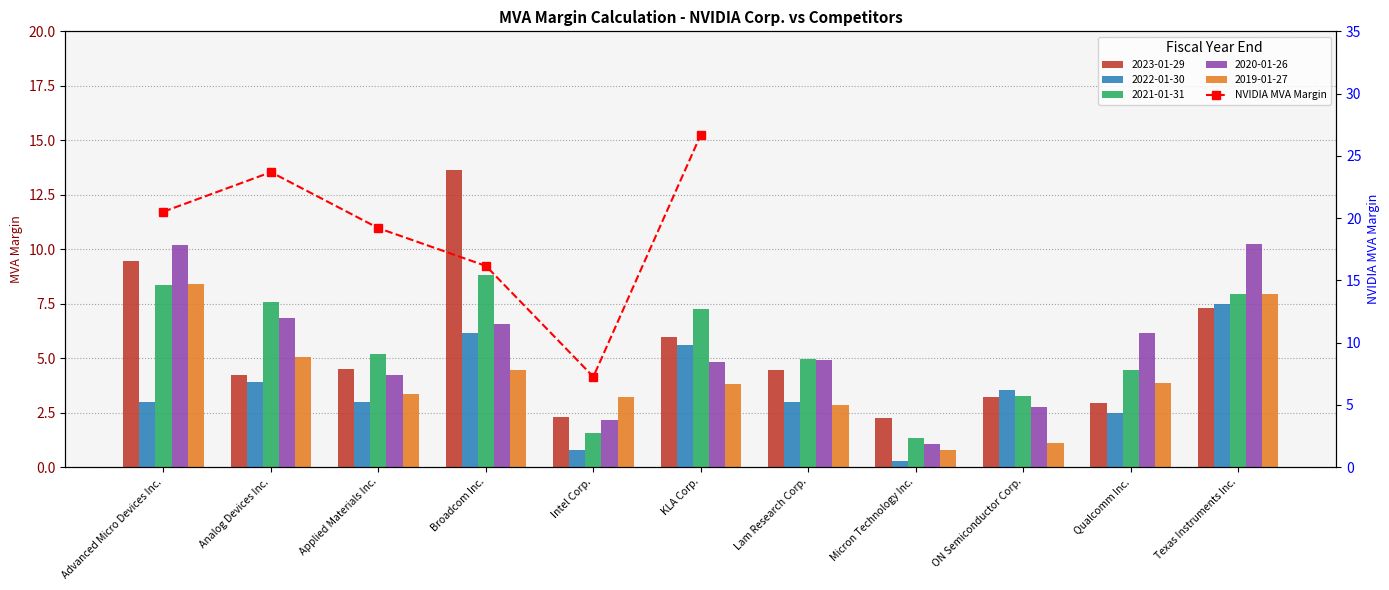

Where is the data nearest to the value 16?

Broadcom Inc.